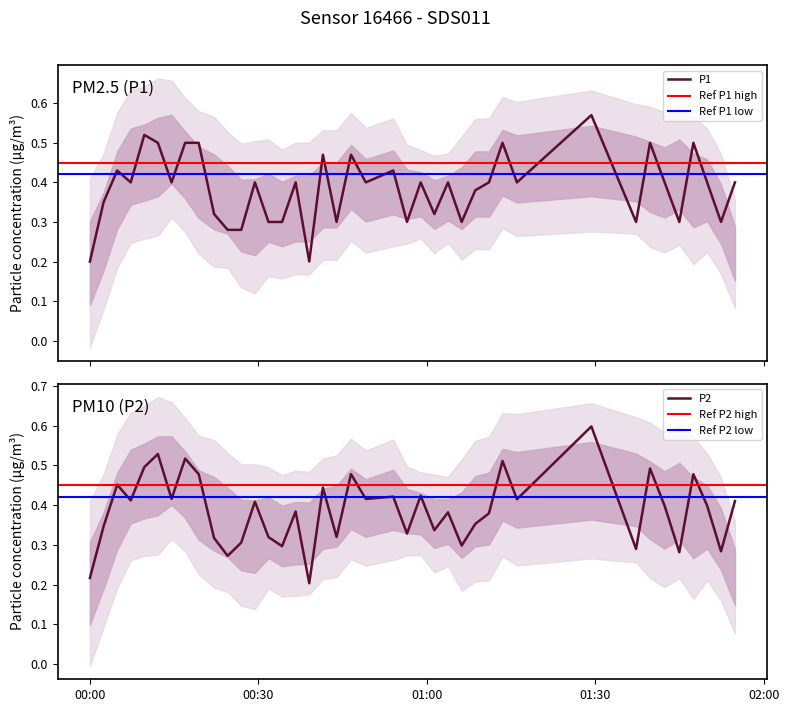

What is the maximum value for P1?

0.6